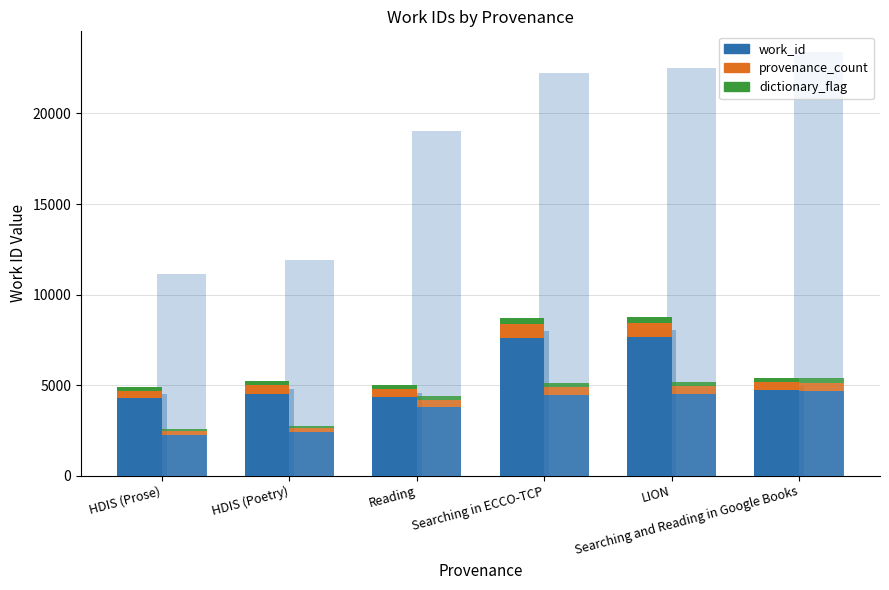

Which category has the highest value across all series?

LION